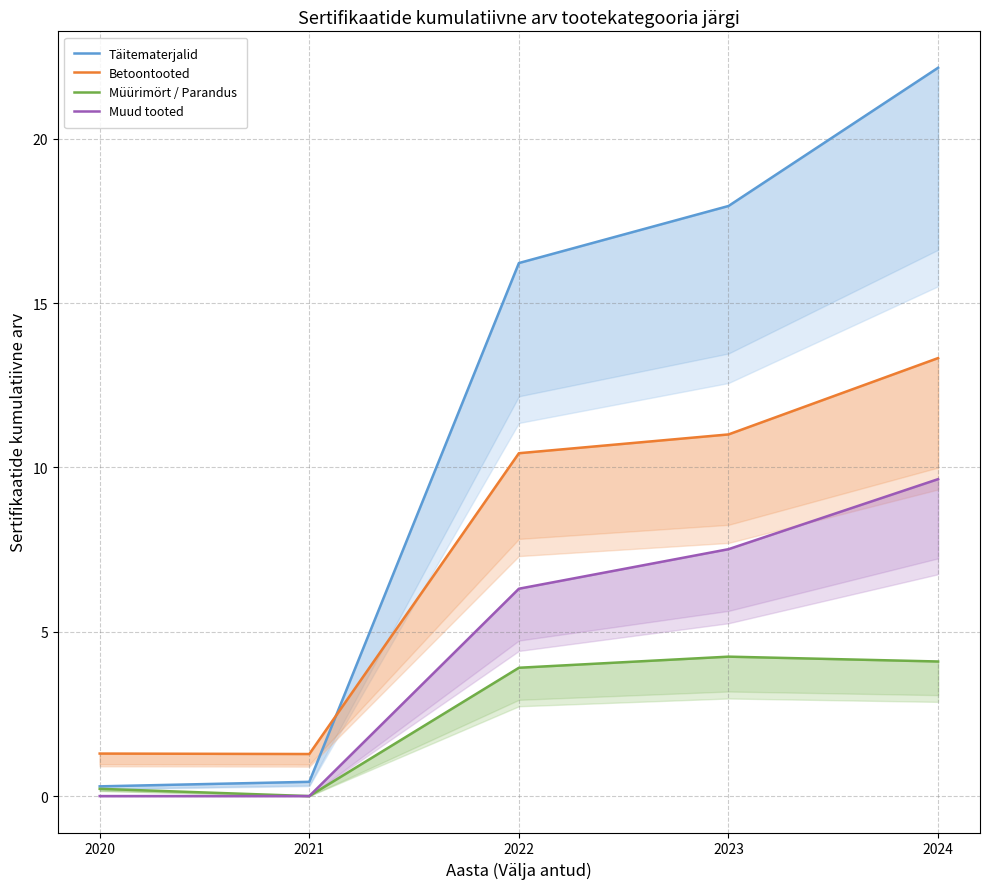

True or false: Betoontooted and Muud tooted intersect in this chart.

False